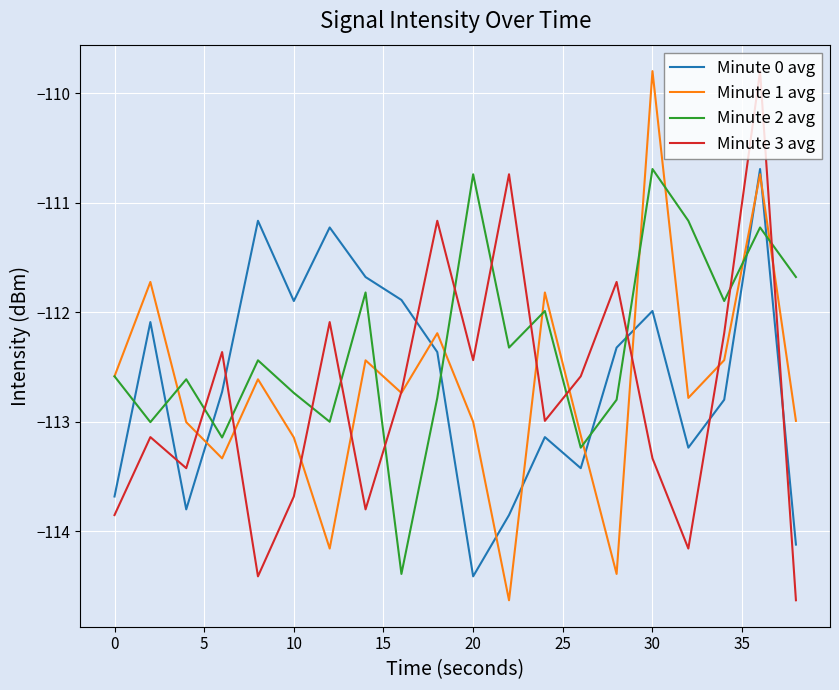

What is the smallest value displayed?

-114.6